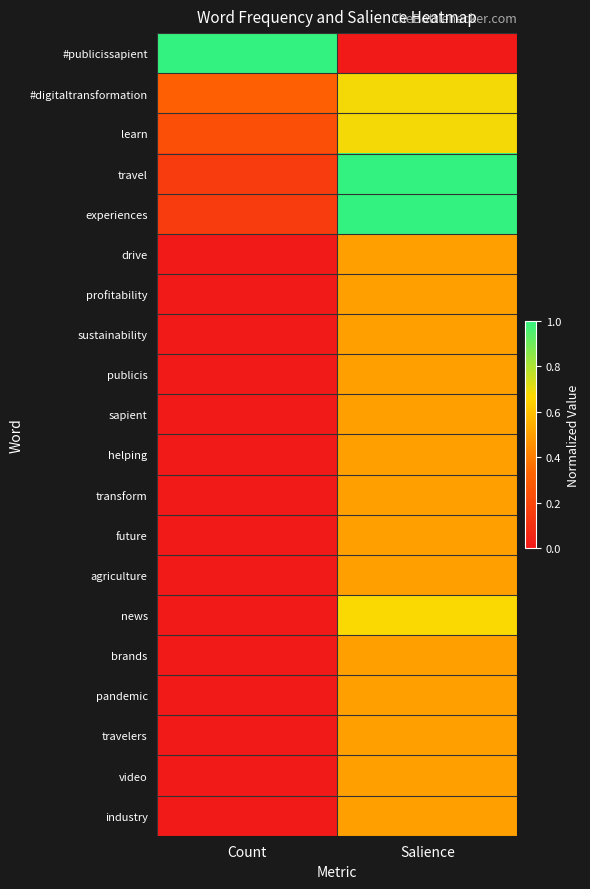

Which label corresponds to the largest value in the chart?

Count